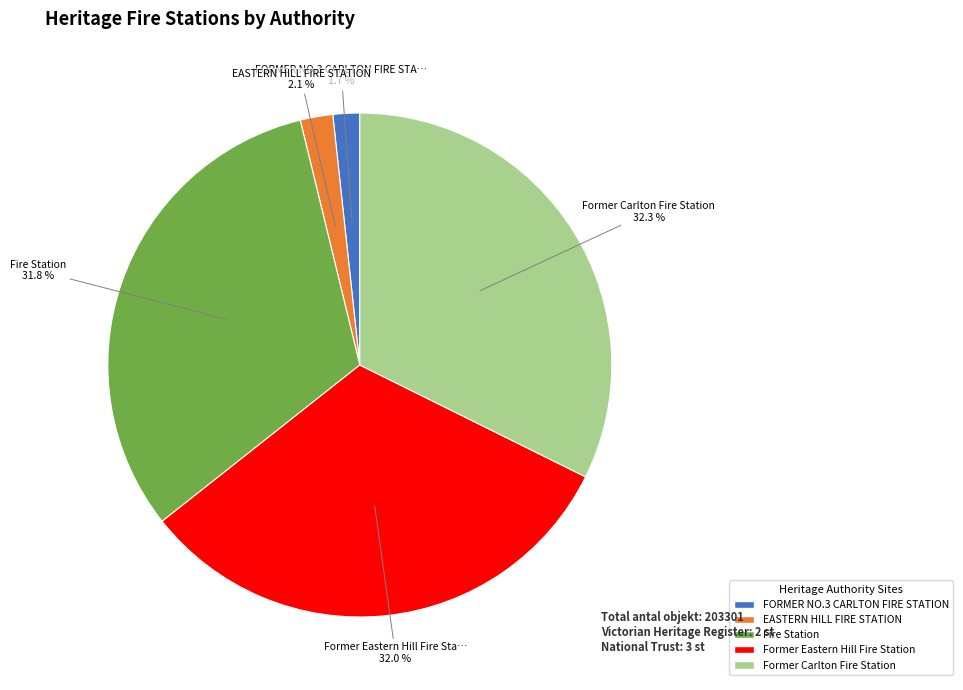

Combined, what portion of the pie is EASTERN HILL FIRE STATION and Former Carlton Fire Station?

34.4%